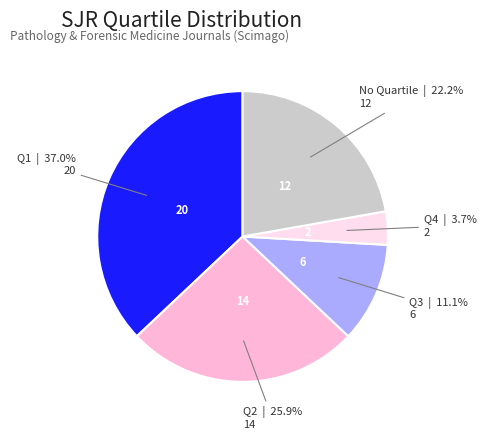

Is there a majority slice in this chart?

No